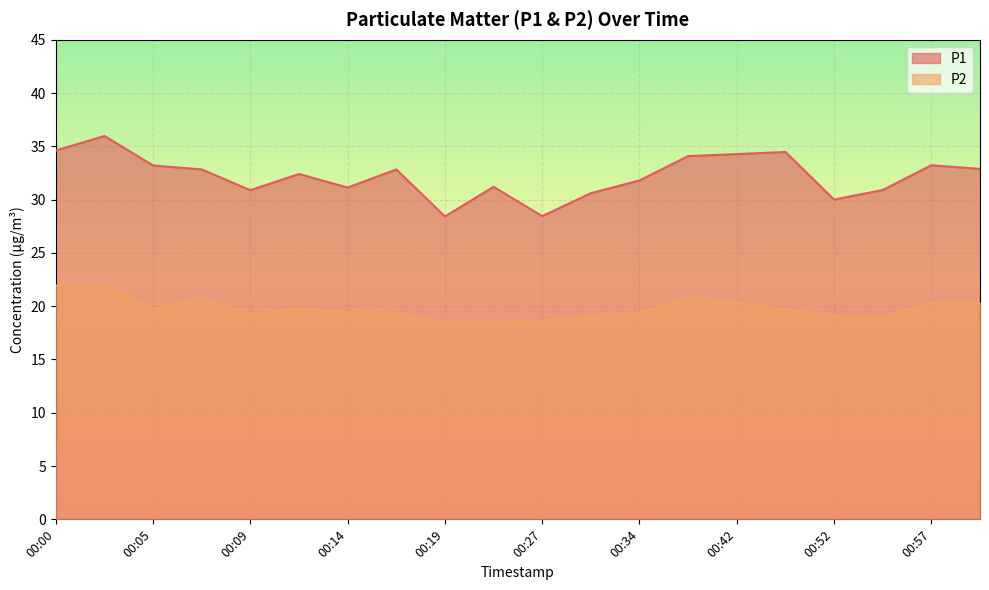

What is the greatest value displayed?

36.0